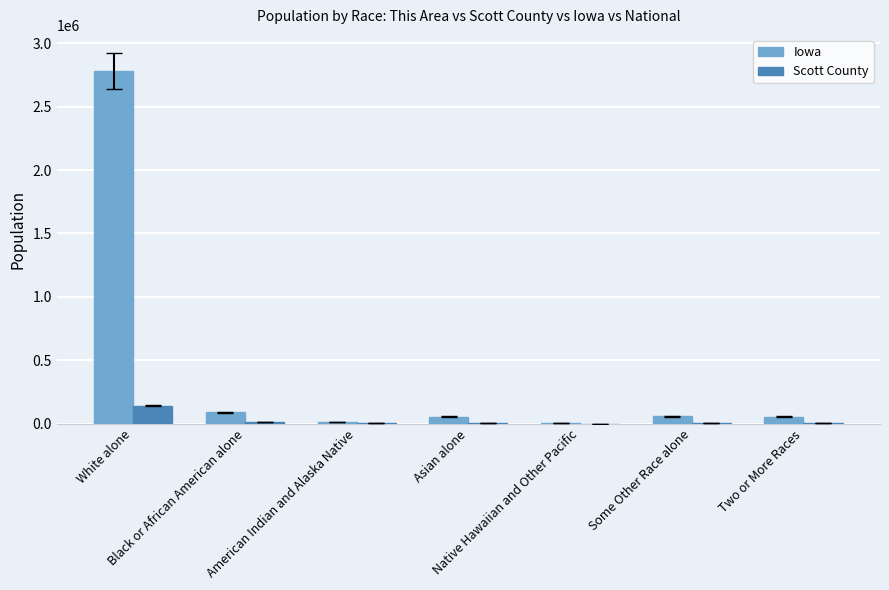

What is the sum of all Iowa values?

3046355